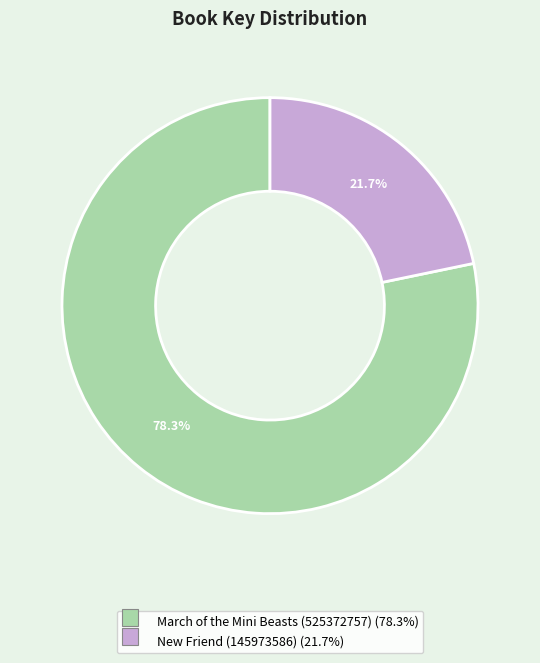

To the nearest percent, what is the difference between the March of the Mini Beasts (525372757) and New Friend (145973586) slice percentages?

57%